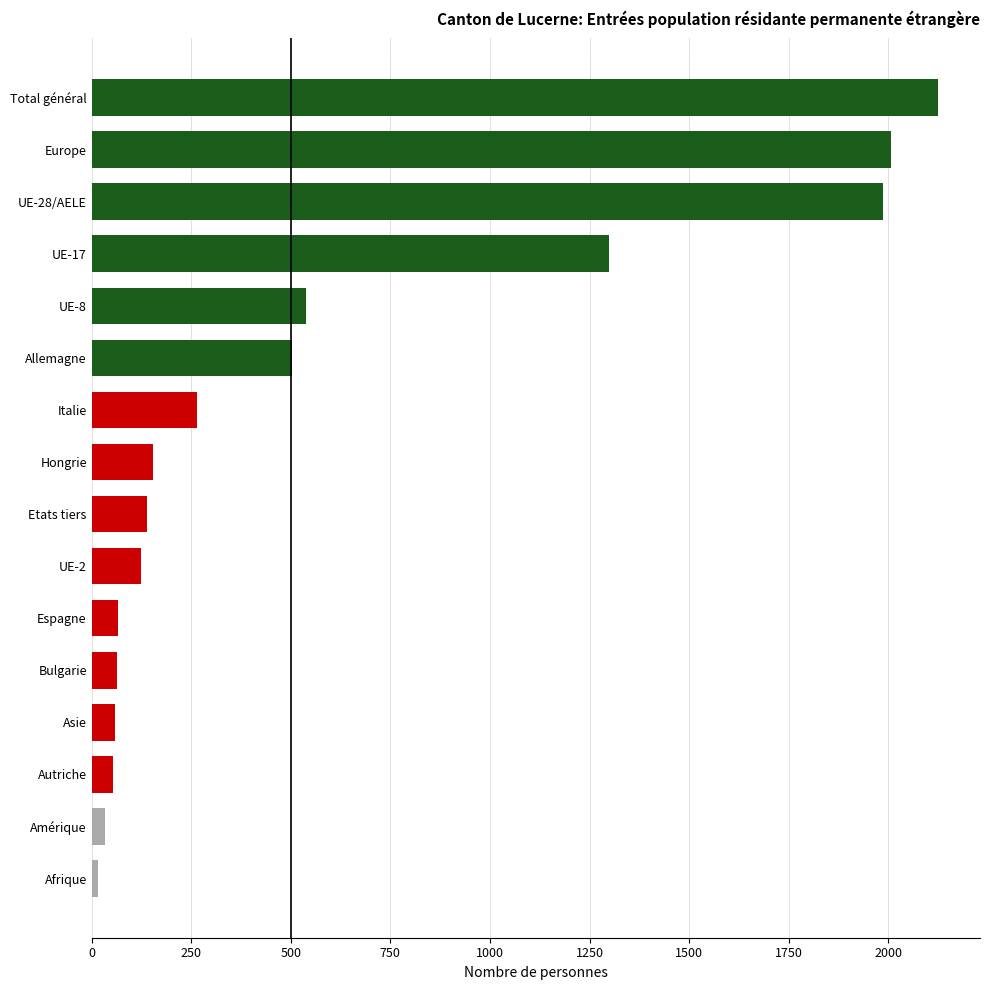

How many bars are there in total?

16